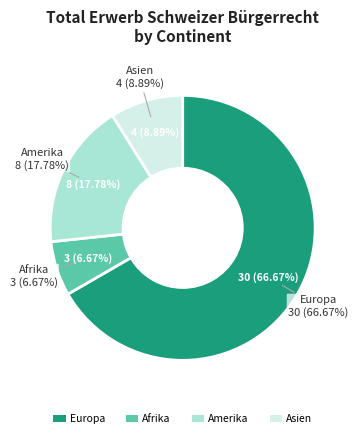

Is it true that Afrika is 7% of the pie?

True